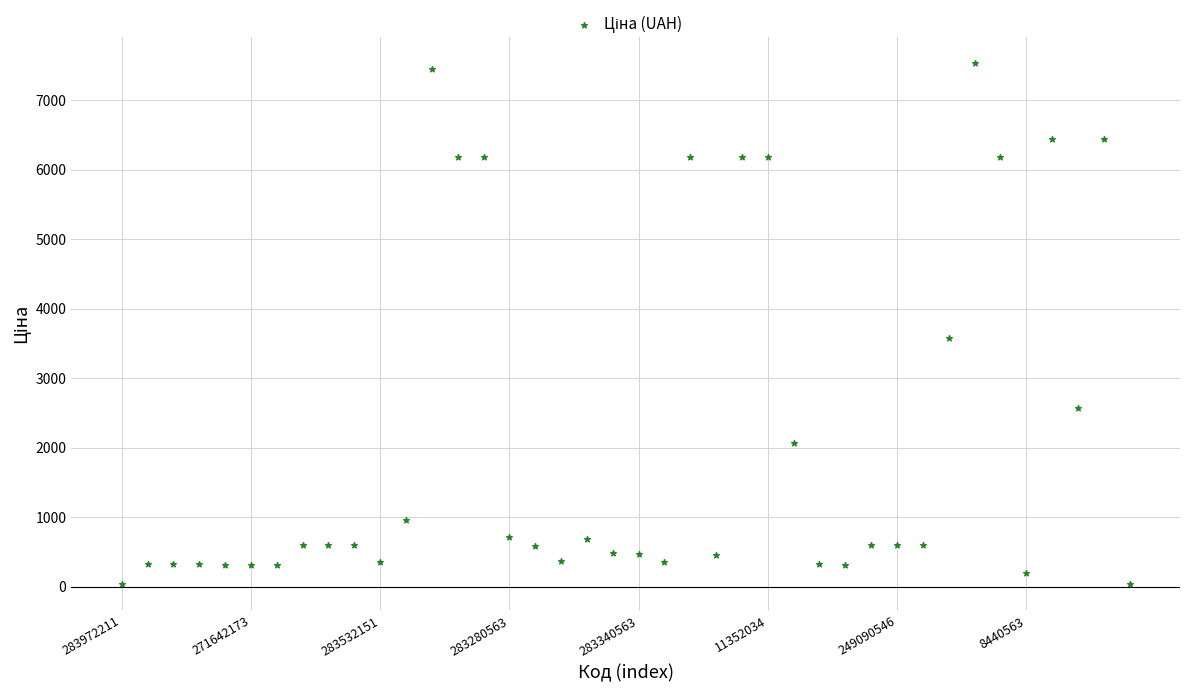

What is the range of Y values (max minus min)?

7508.0